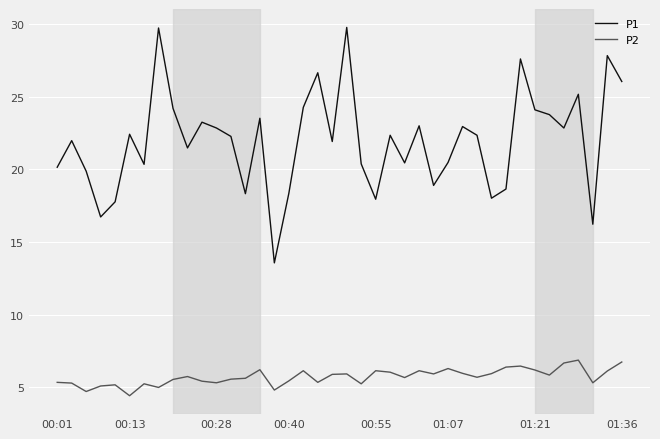

Which series has the widest spread of values?

P1